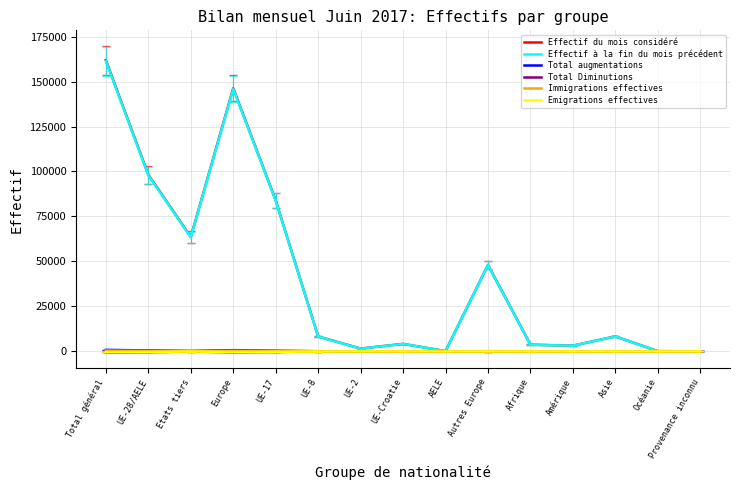

At how many categories does at least one series exceed 37519?

6